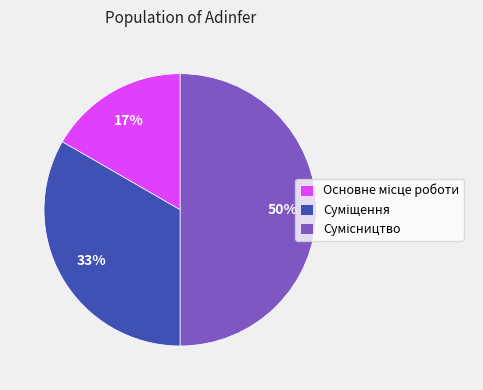

To the nearest percent, what is the average slice percentage?

33%